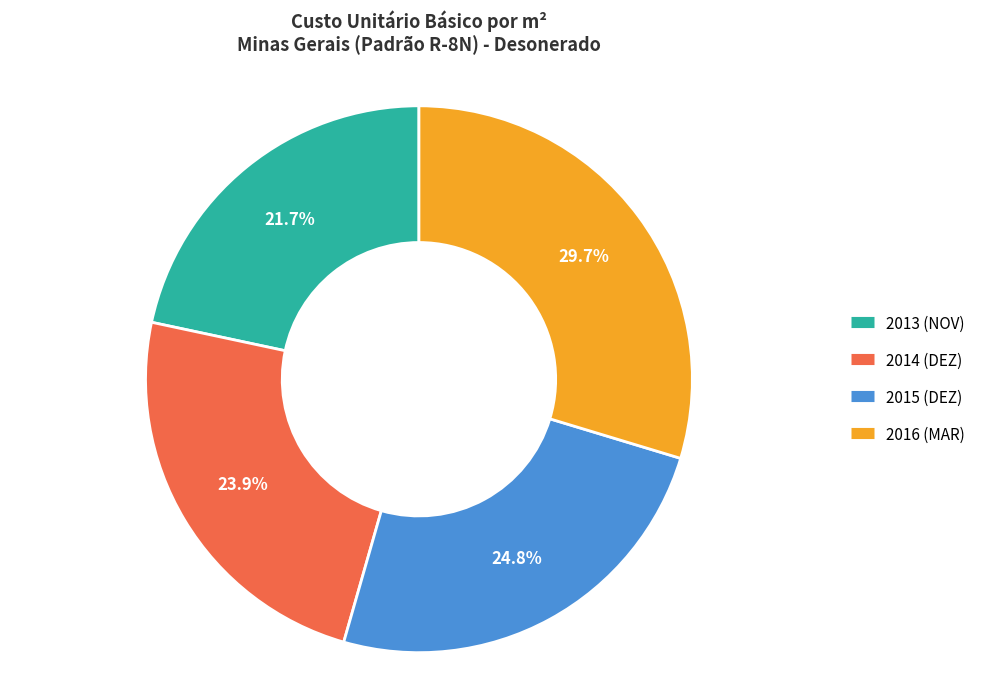

How many slices are in this pie chart?

4